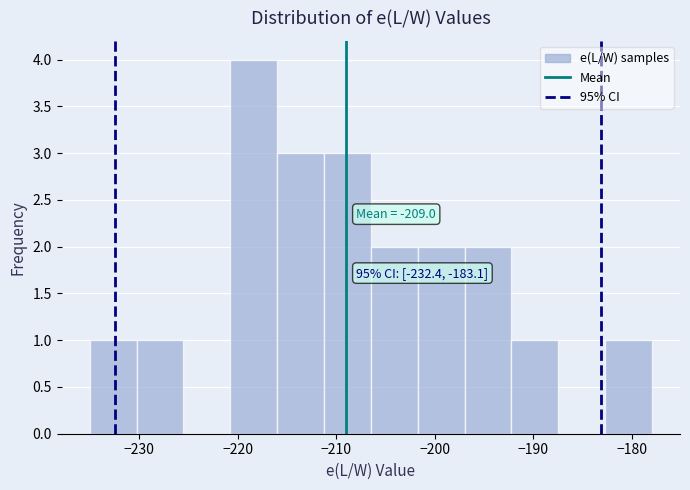

Over which range of the x-axis is the bar tallest?

-221 to -216